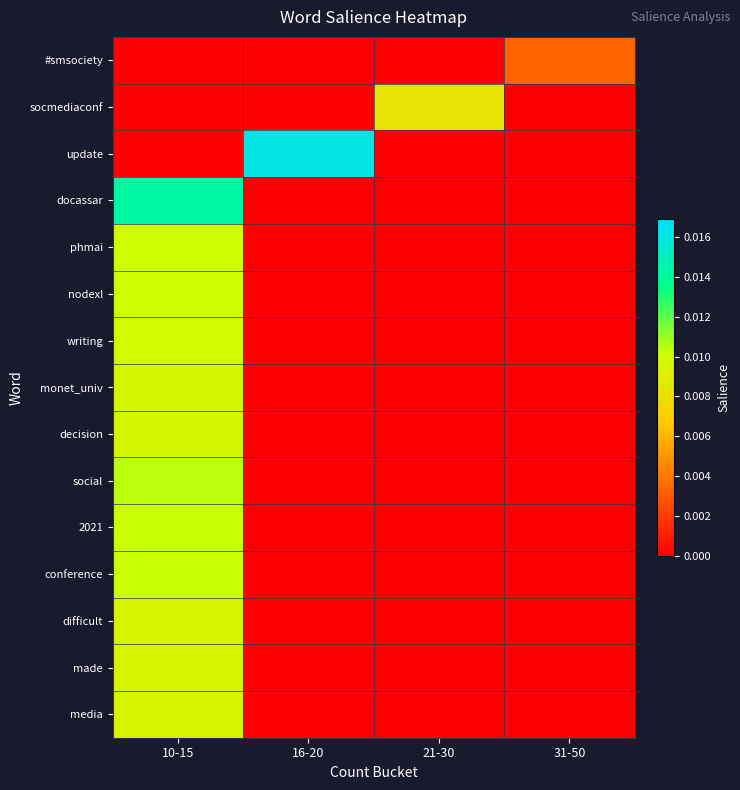

Which series has the widest spread of values?

update